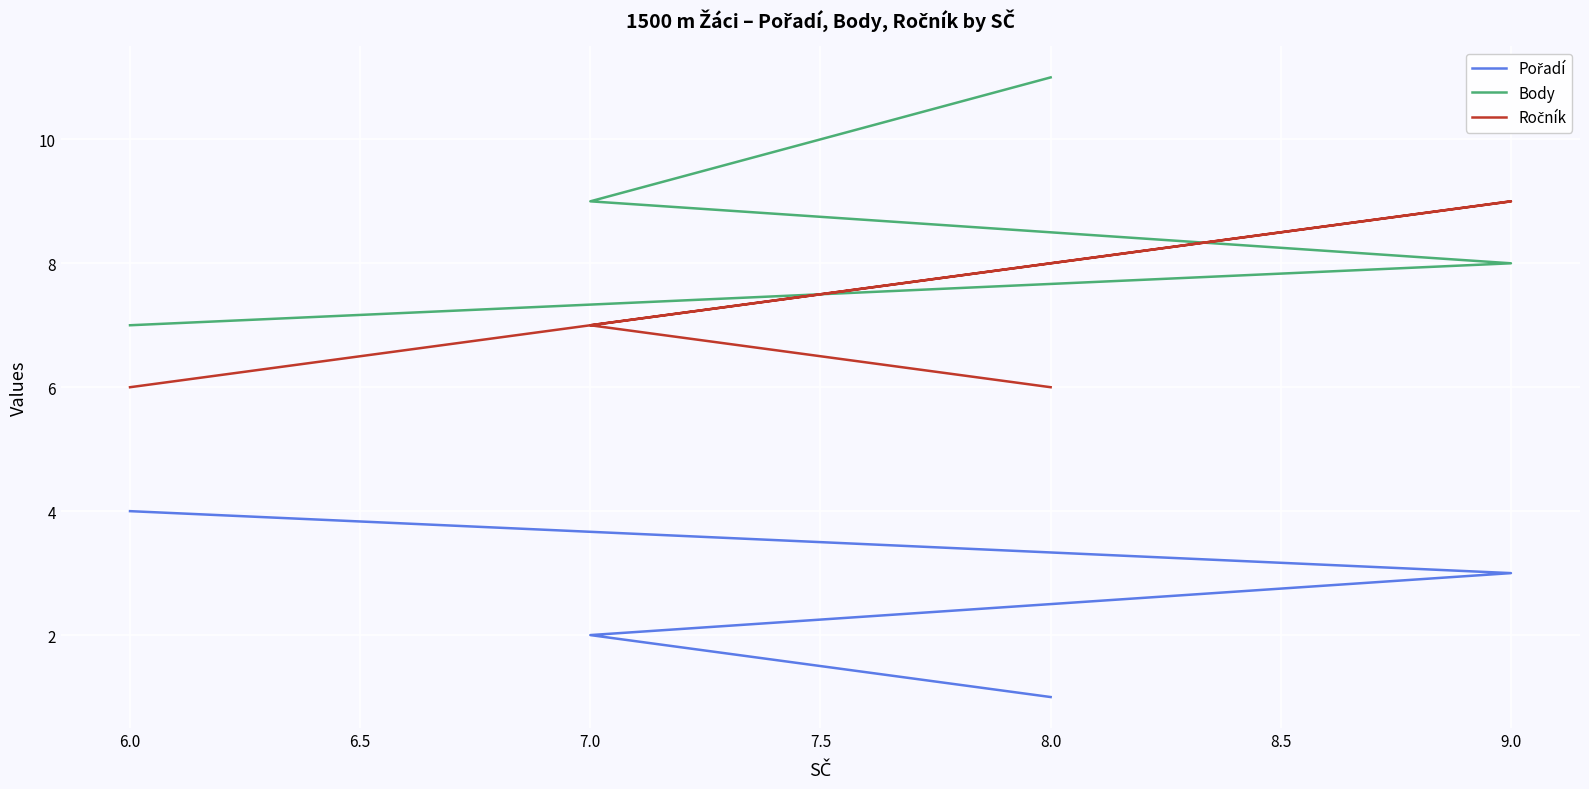

True or false: Body and Pořadí intersect in this chart.

False